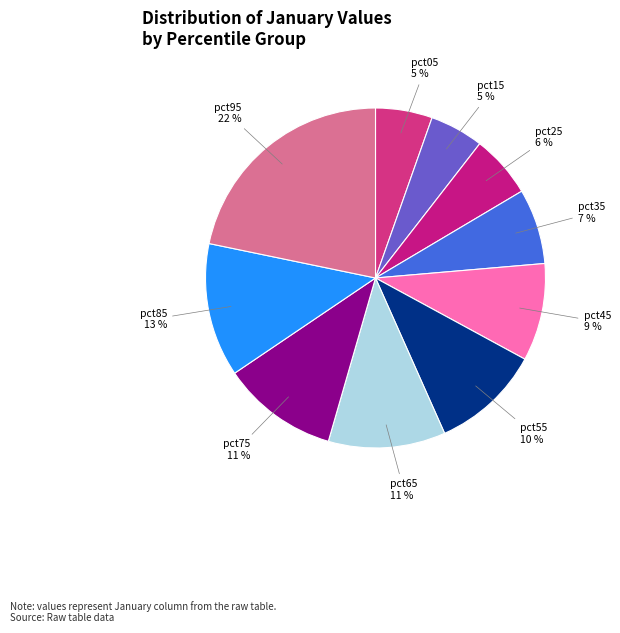

Which has a higher value, pct35 or pct45?

pct45